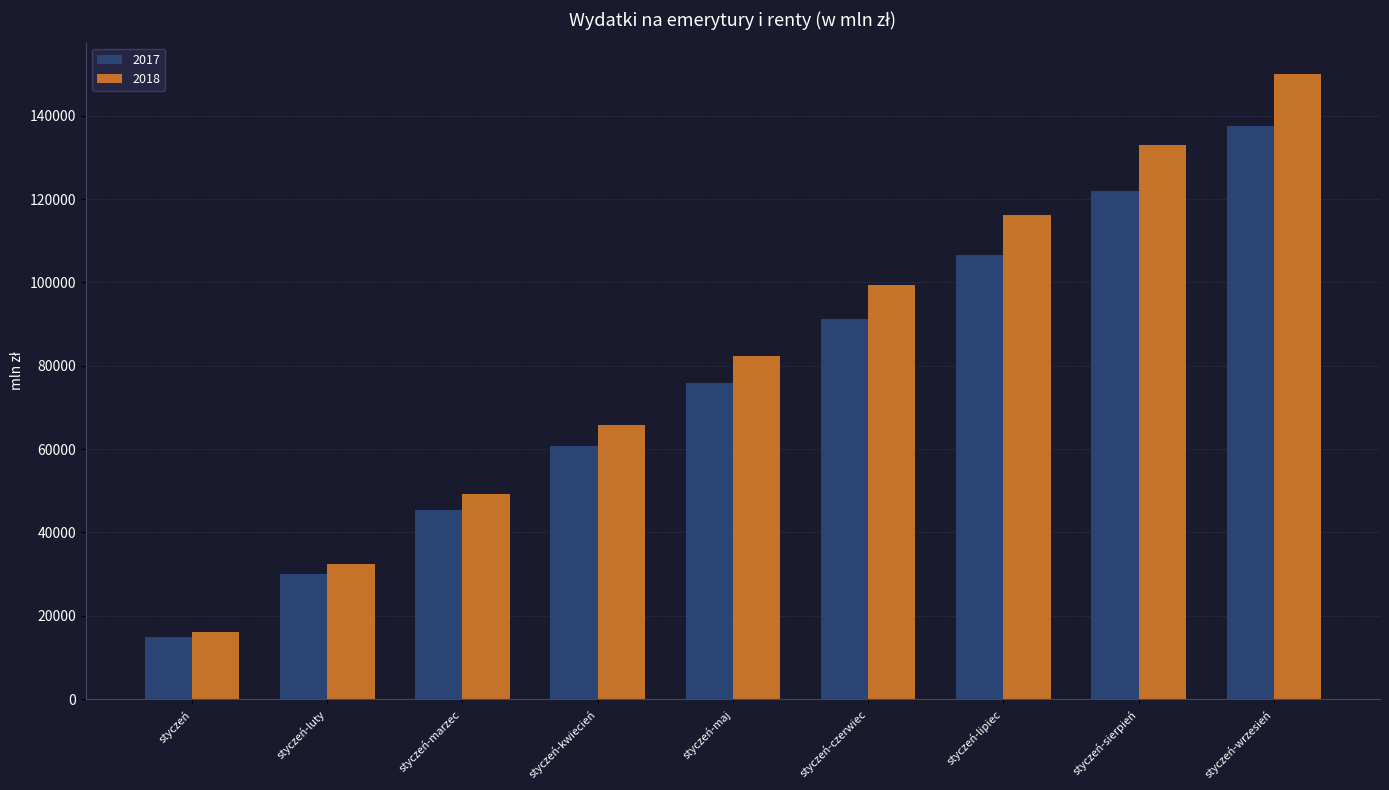

Which series has the largest total across all categories?

2018